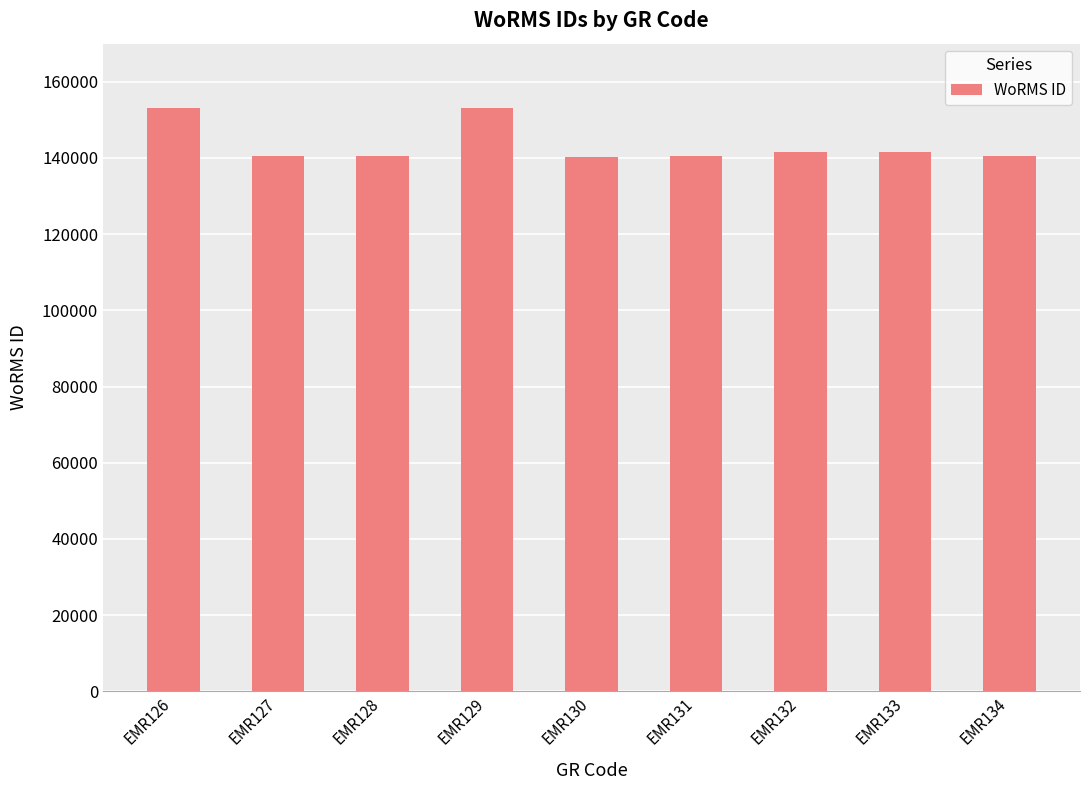

What is the value of the 4th bar from the left?

153087